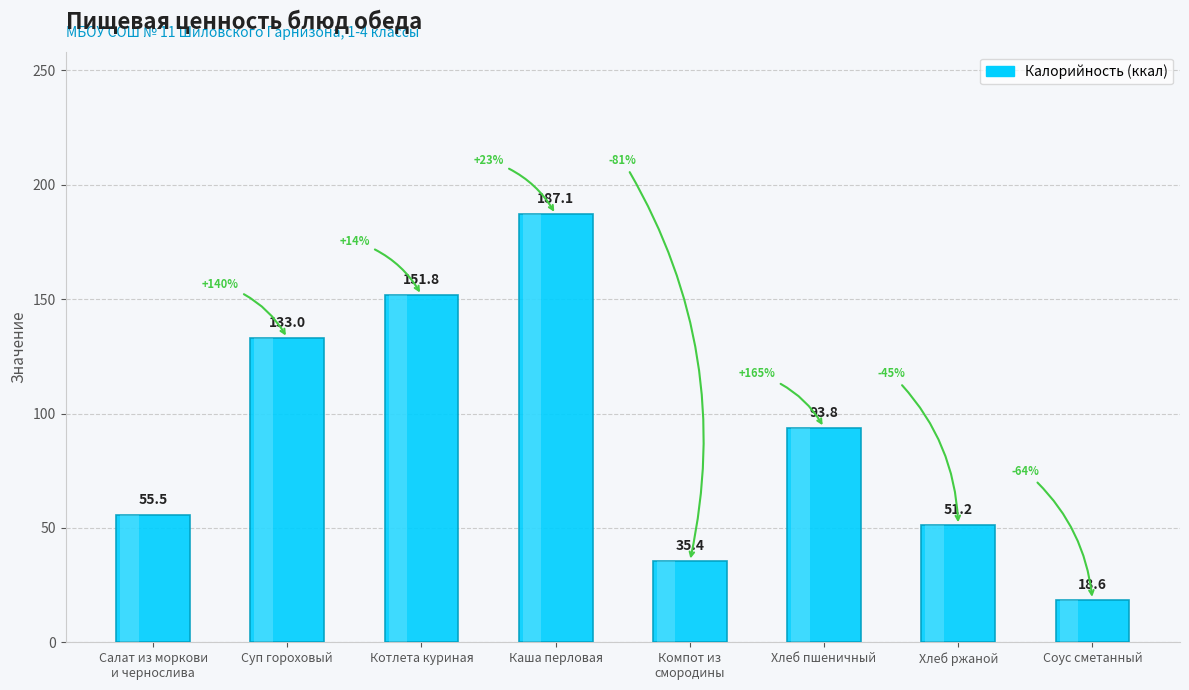

Are the bars horizontal?

No